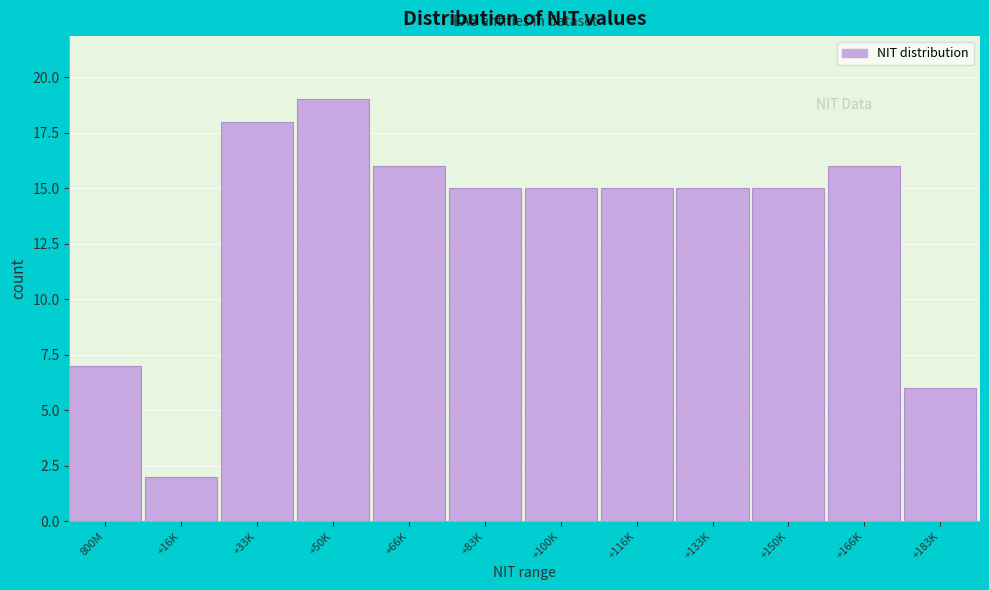

Reading left to right, what are all the values shown in this chart?

800M=7	+16K=2	+33K=18	+50K=19	+66K=16	+83K=15	+100K=15	+116K=15	+133K=15	+150K=15	+166K=16	+183K=6